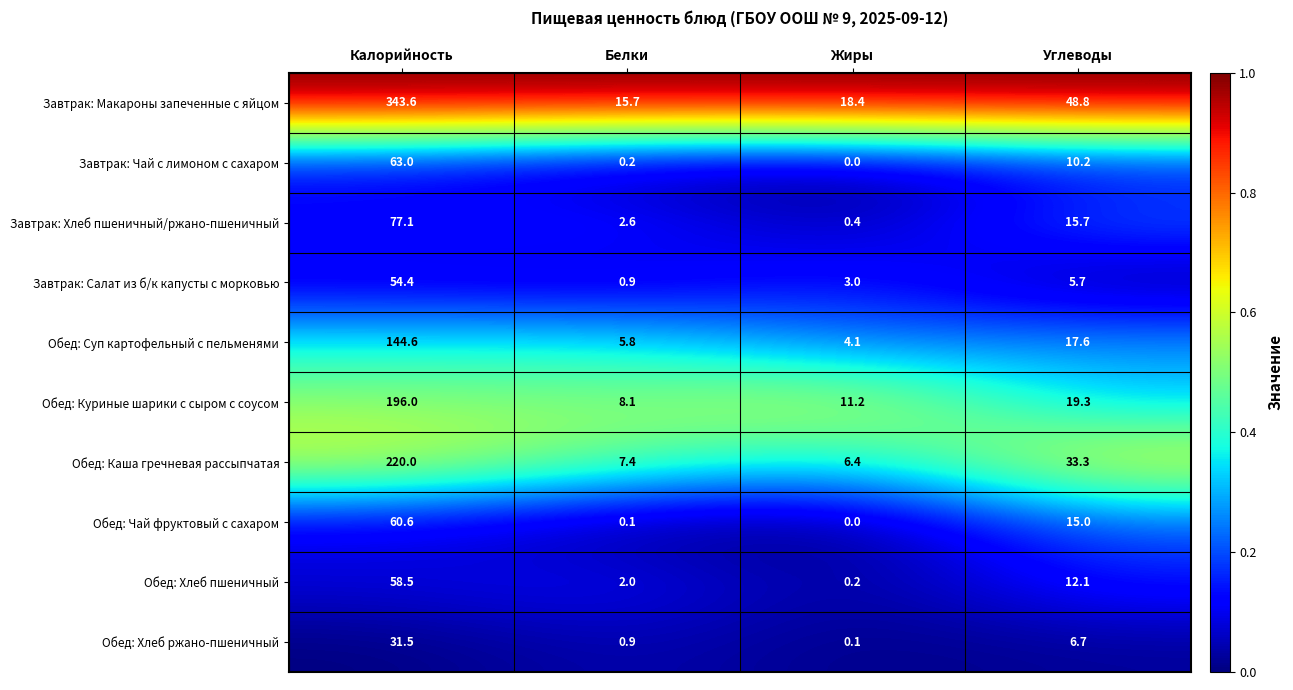

Between Калорийность and Углеводы, which series saw the biggest shift?

Завтрак: Макароны запеченные с яйцом